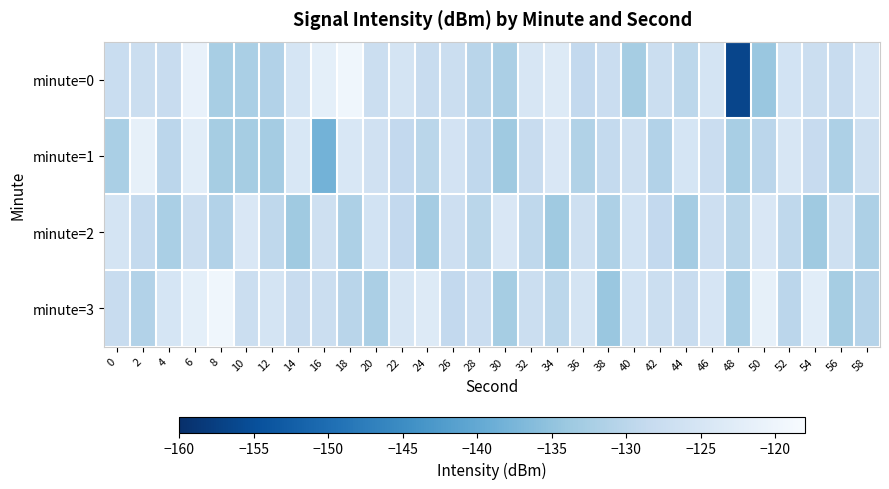

Rank the series by their maximum value, from highest to lowest.

minute=0, minute=3, minute=1, minute=2